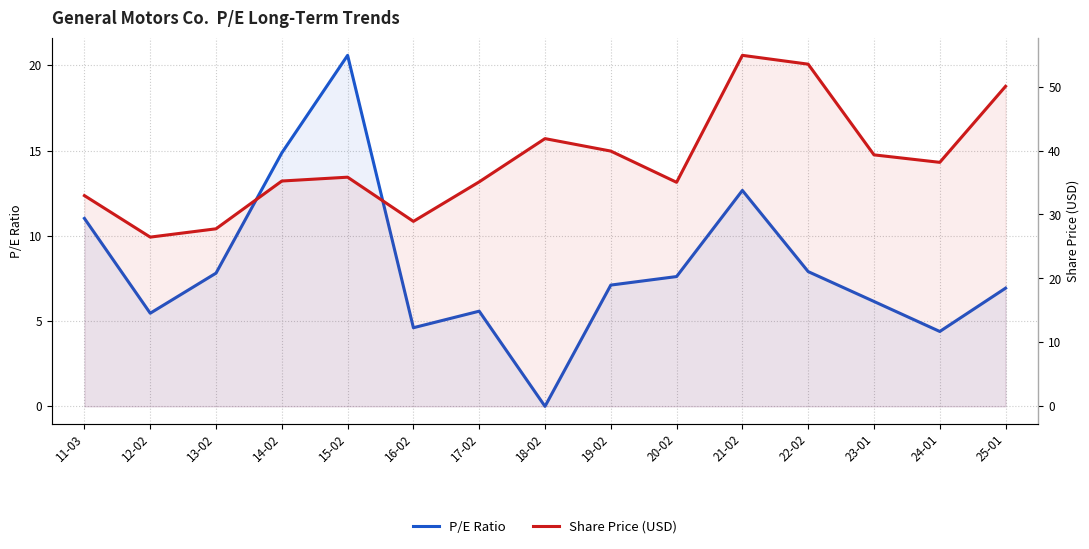

At which label is P/E Ratio closest to 10?

11-03